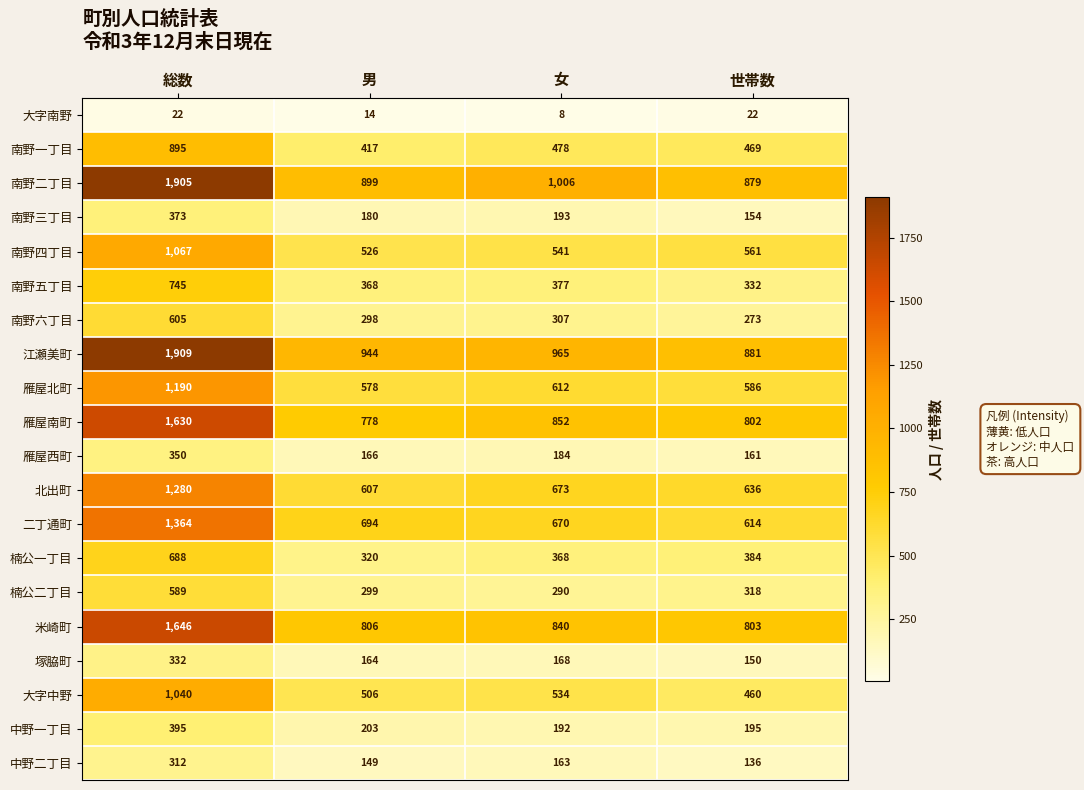

How many series are shown in this chart?

20